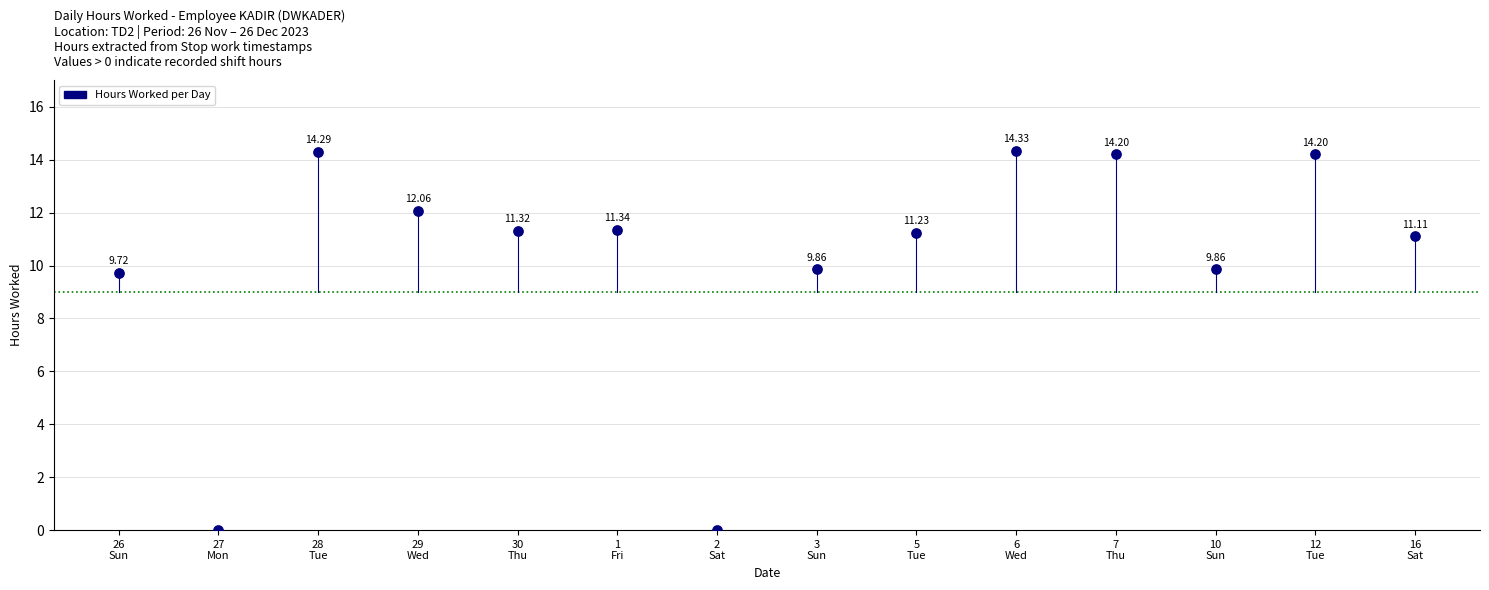

How many points are shown in the scatter plot?

14